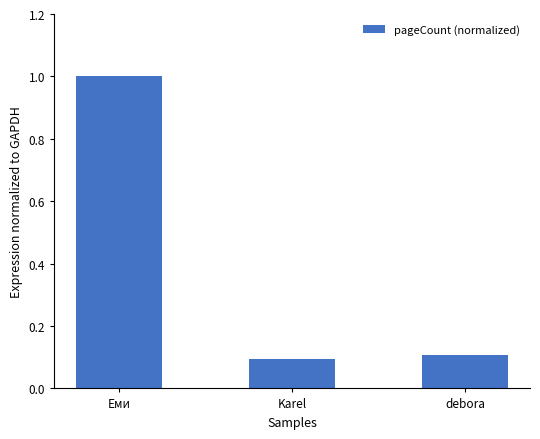

Which label corresponds to the smallest value in the chart?

Karel